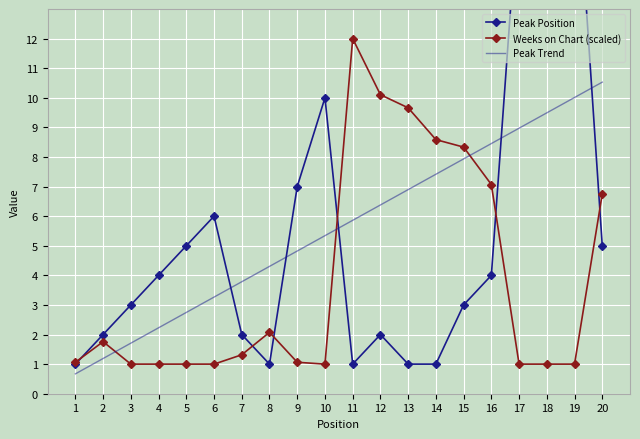

Which series has the largest total across all categories?

Peak Trend